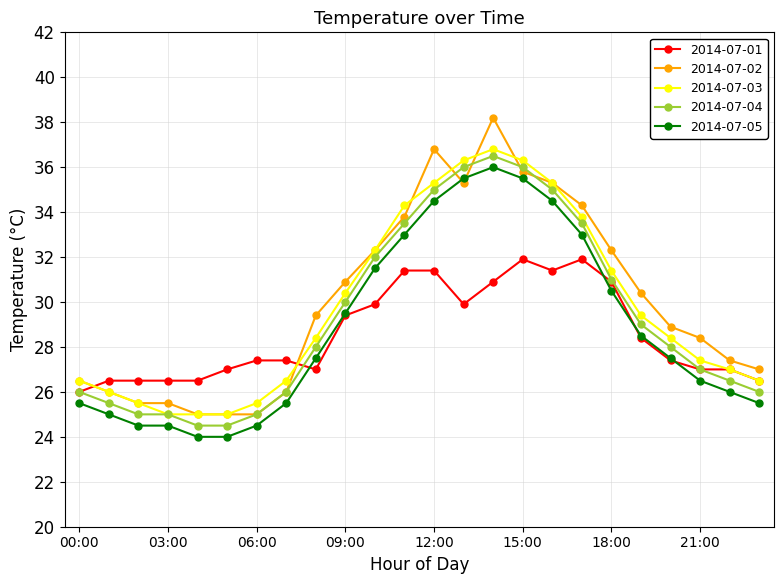

Which series has the largest total across all categories?

2014-07-02